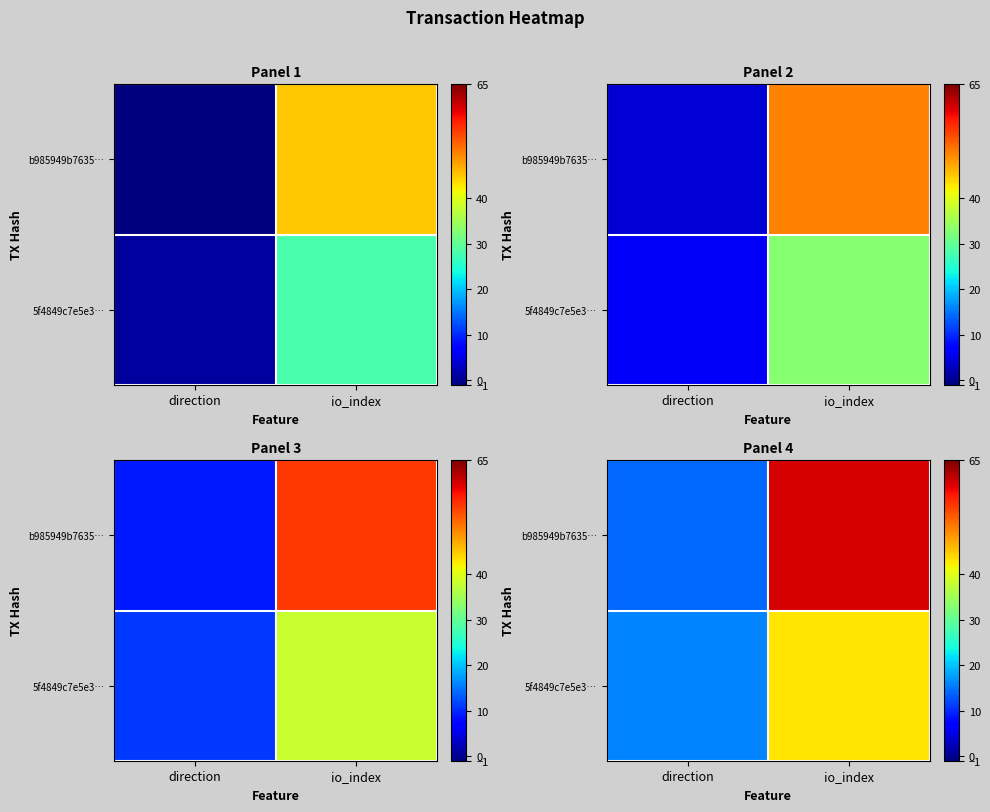

How many values in the b985949b7635… series are below 60?

1